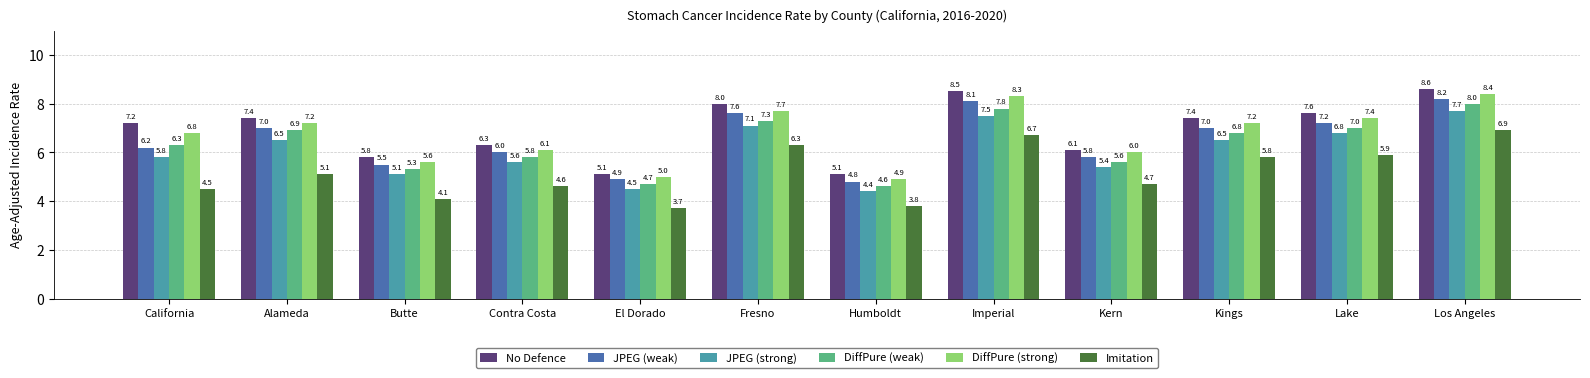

What is the total value across all series at Los Angeles?

47.8